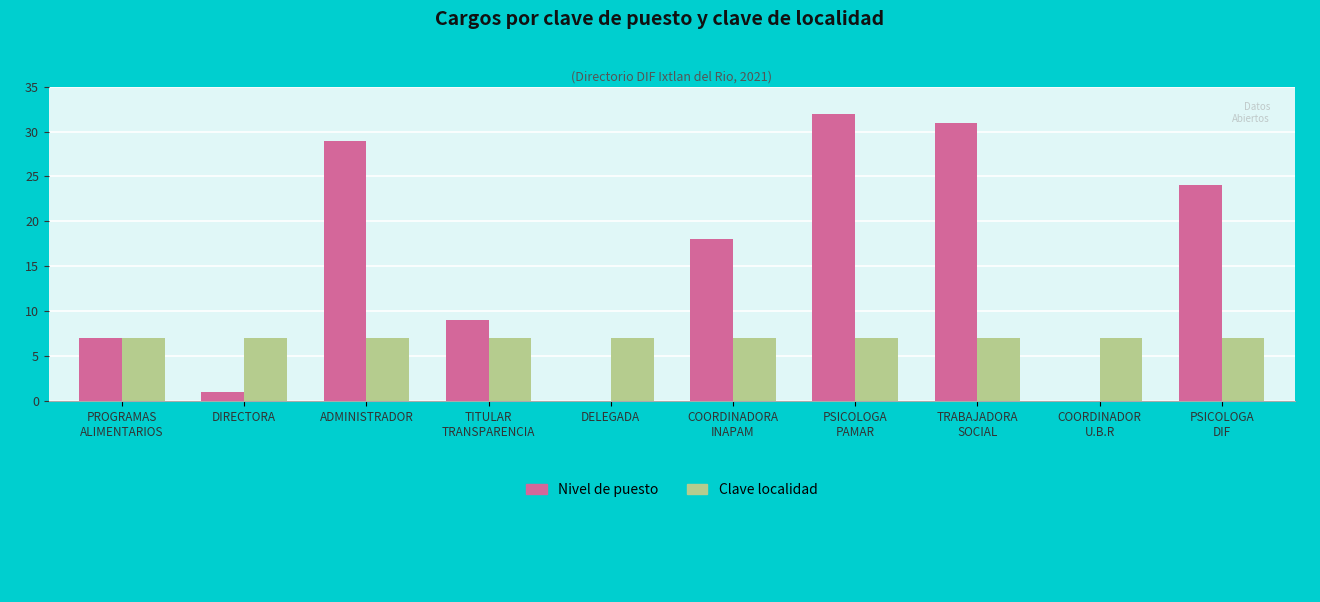

The value of Clave localidad at TITULAR
TRANSPARENCIA is 7. True or false?

True